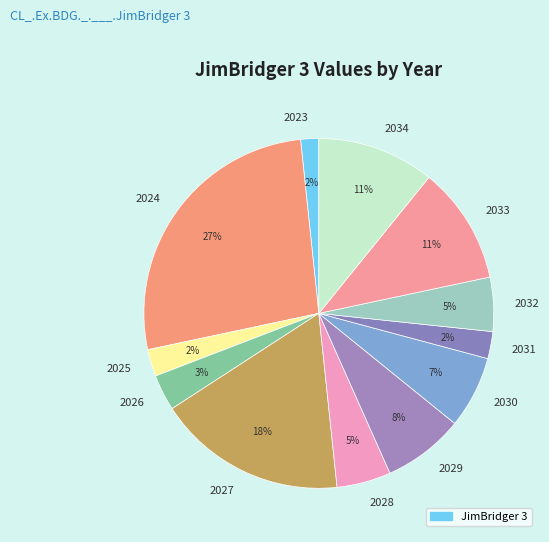

How many slices are in this pie chart?

12